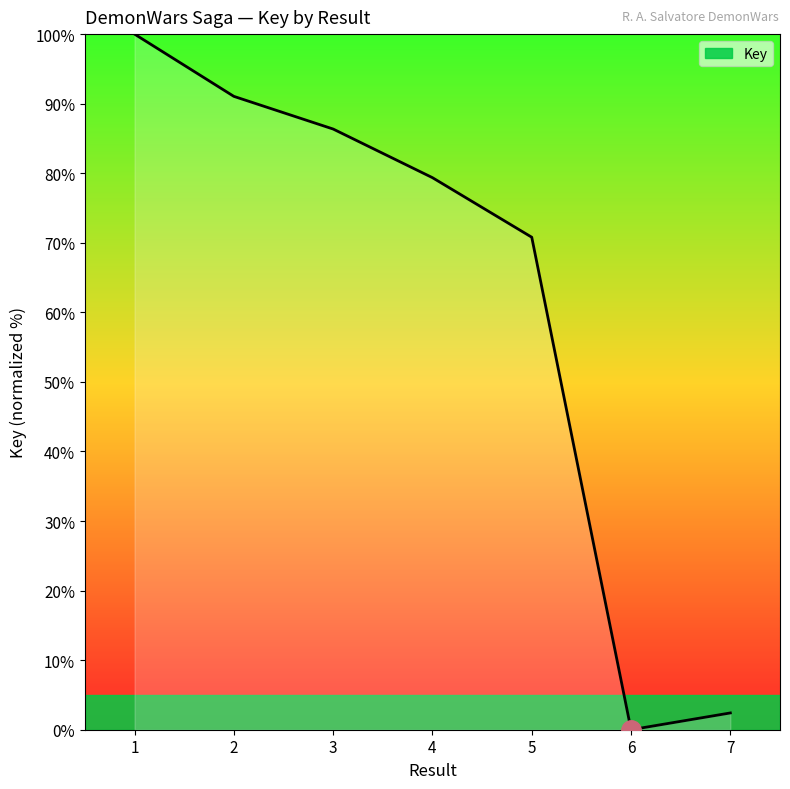

How many values are above zero?

6